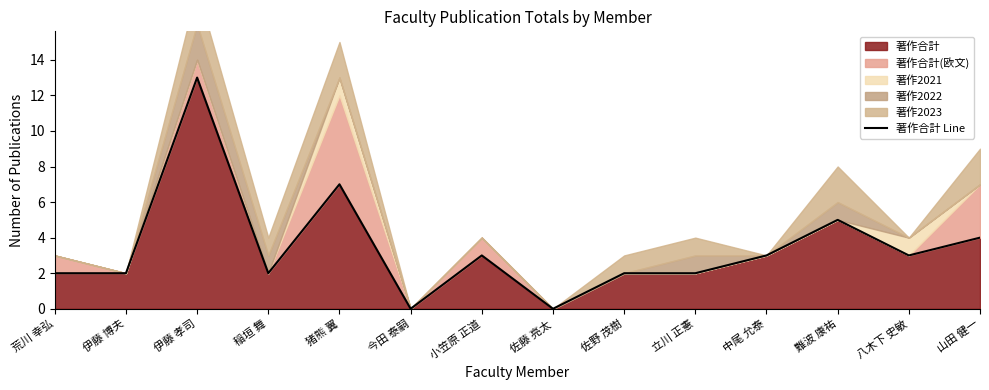

How many points are lower than both their immediate neighbors (excluding endpoints)?

4